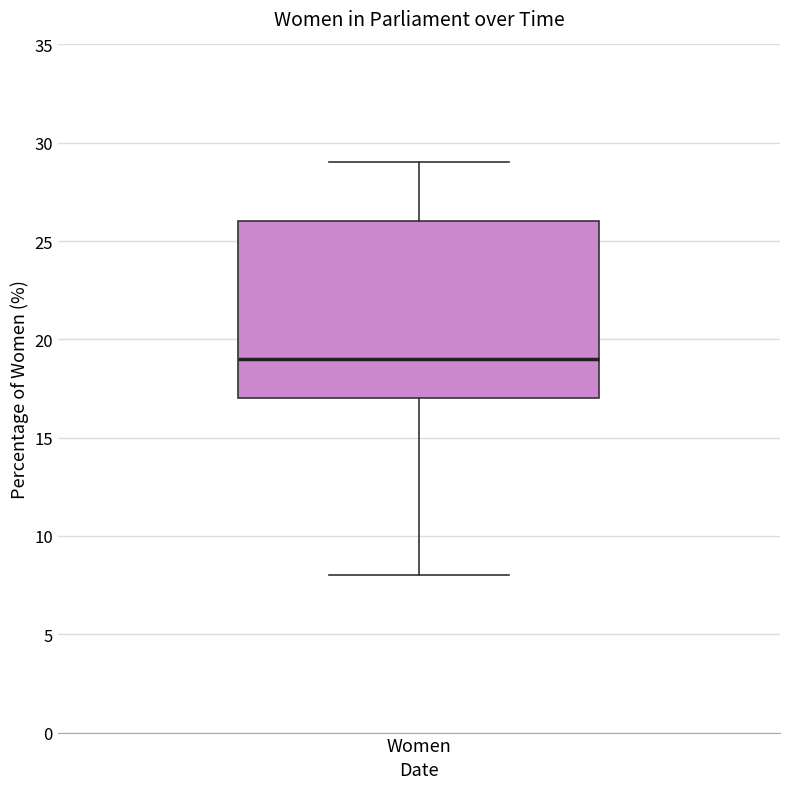

Read this box plot against the y-axis: the position of the median line, the range covered by the box, and the ends of both whiskers. The values are not printed on the chart, so give them approximately, as read against the axis.

median 19, box 17 to 26, whiskers 8 to 29